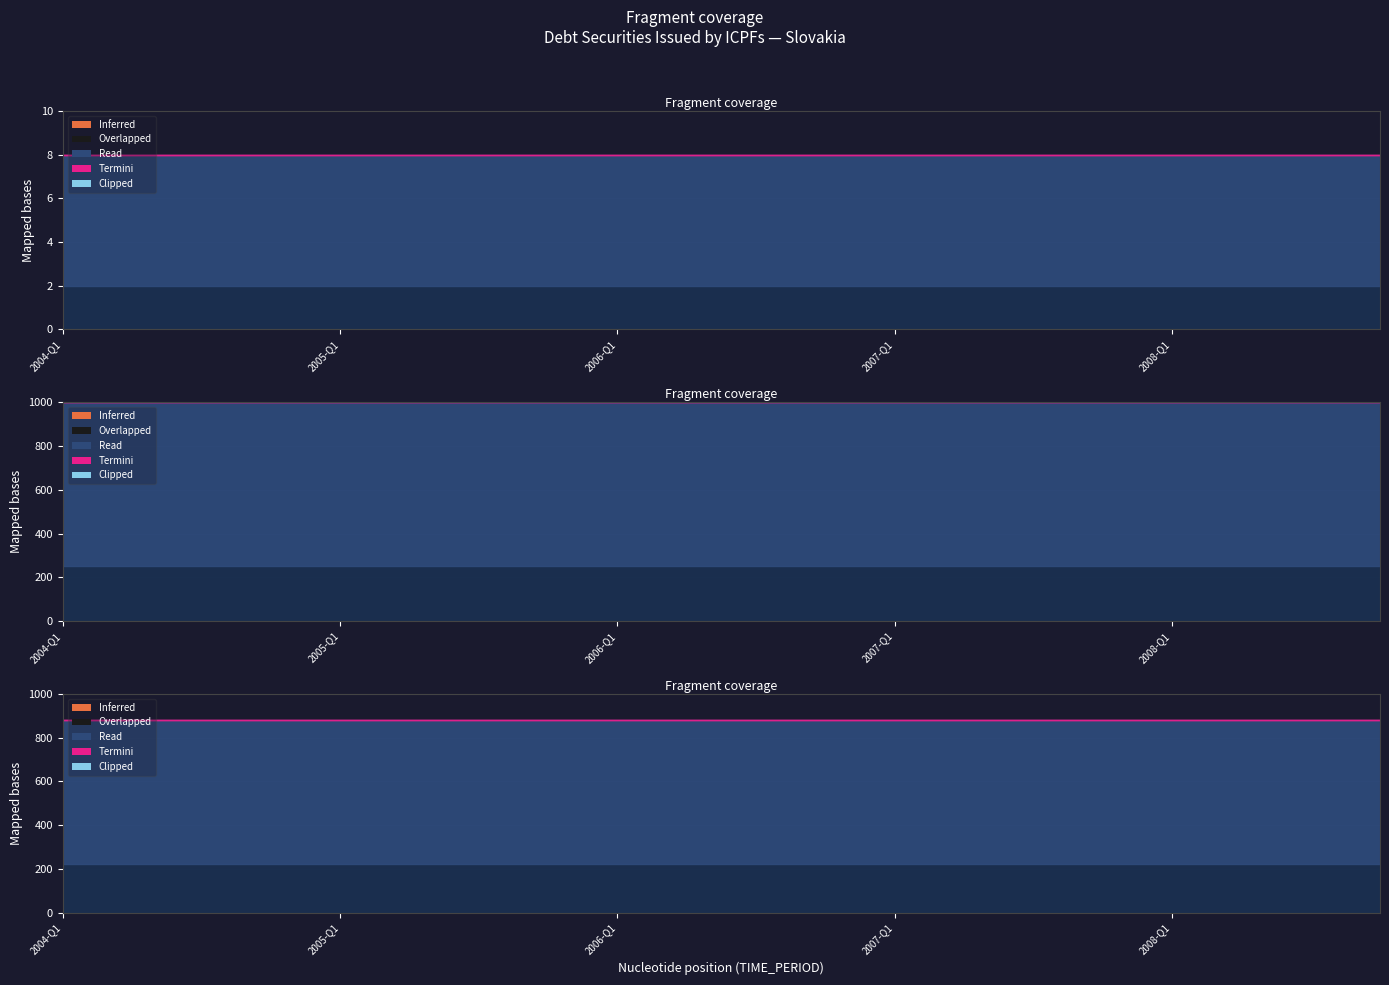

Which category has the lowest value across all series?

2004-Q1